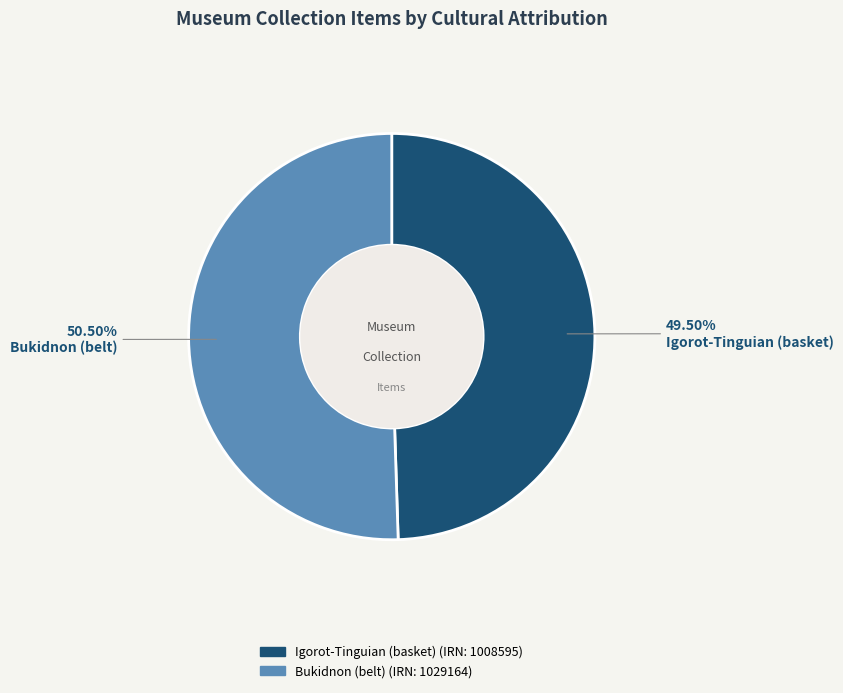

True or false: Igorot-Tinguian (basket) accounts for 60% of the total.

False